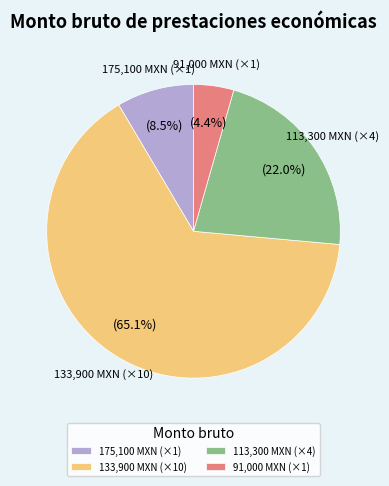

What percentage do 113,300 MXN (×4) and 175,100 MXN (×1) together represent?

30.5%